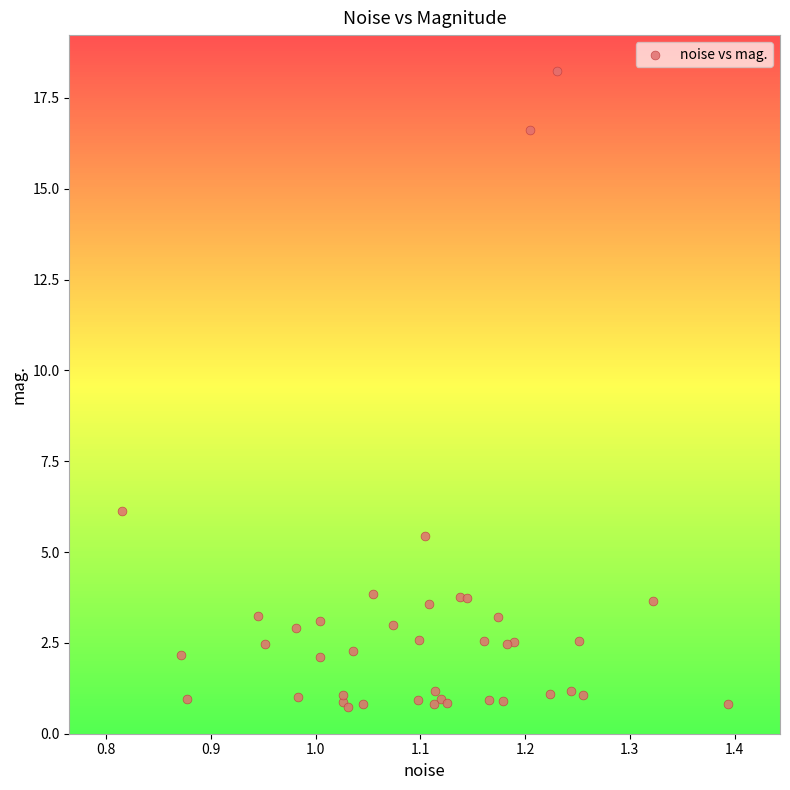

What Y value in the scatter plot is closest to 9?

6.1